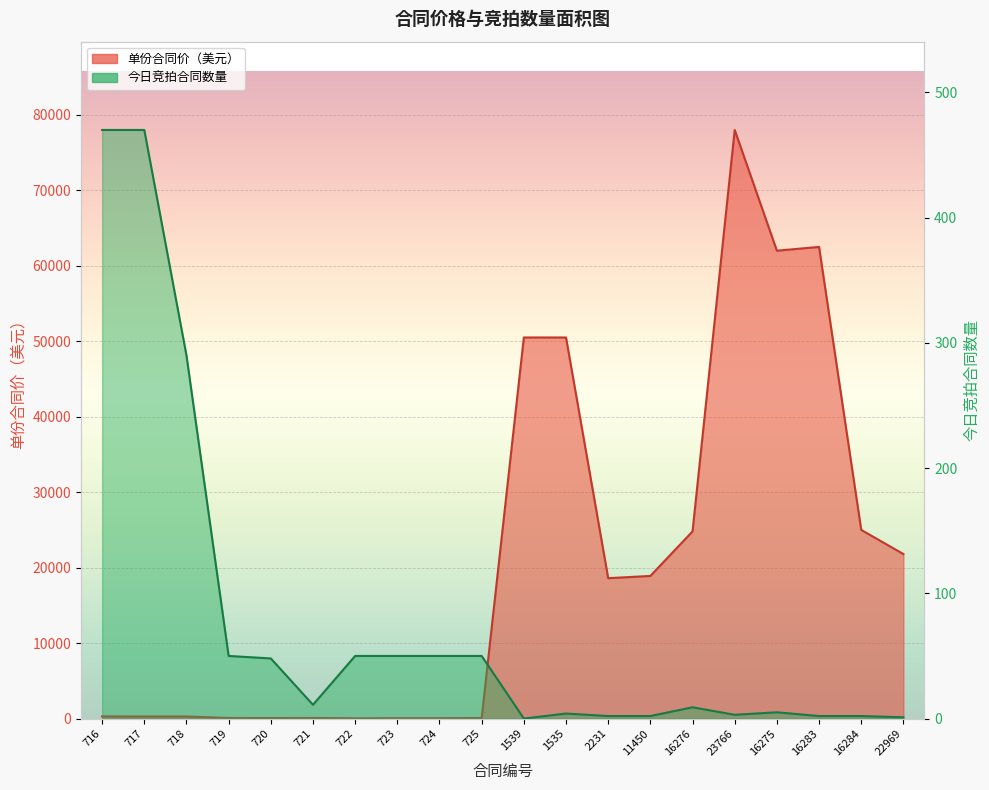

What position from the left is 23766?

16